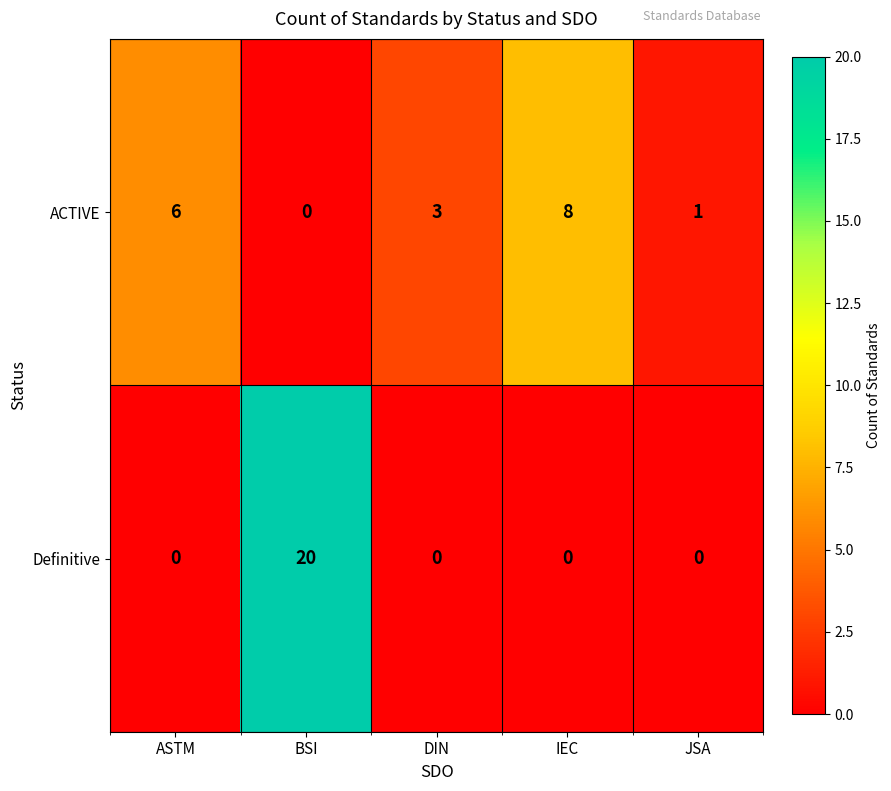

What is the highest value of the ACTIVE series?

8